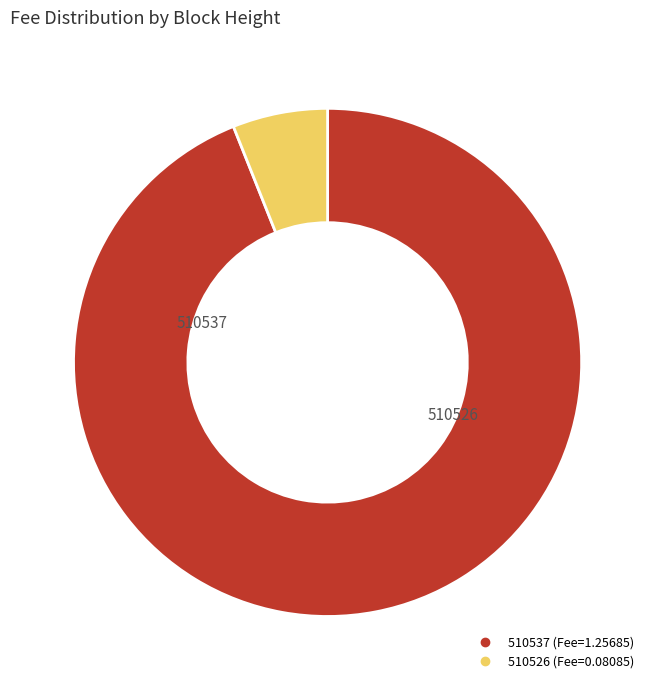

Rank the categories by value from highest to lowest.

510537, 510526